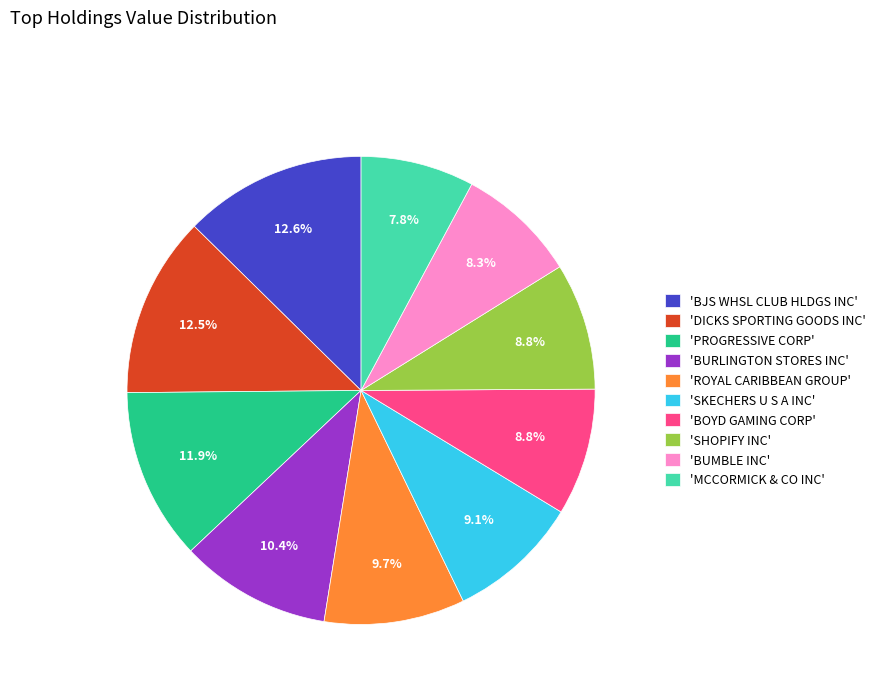

How many slices are in this pie chart?

10